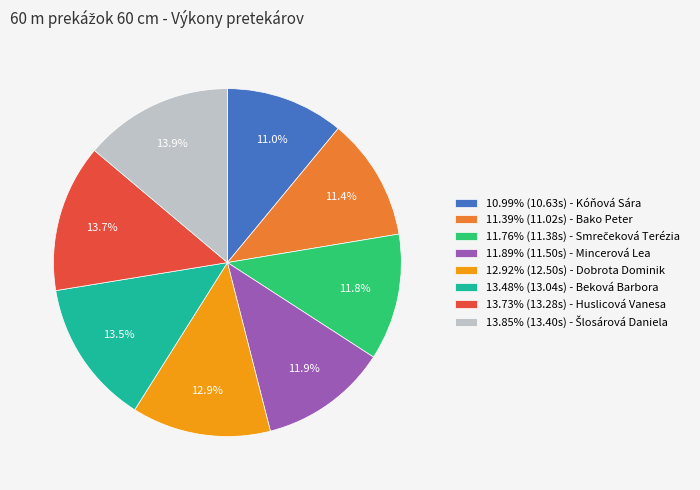

How many slices are in this pie chart?

8